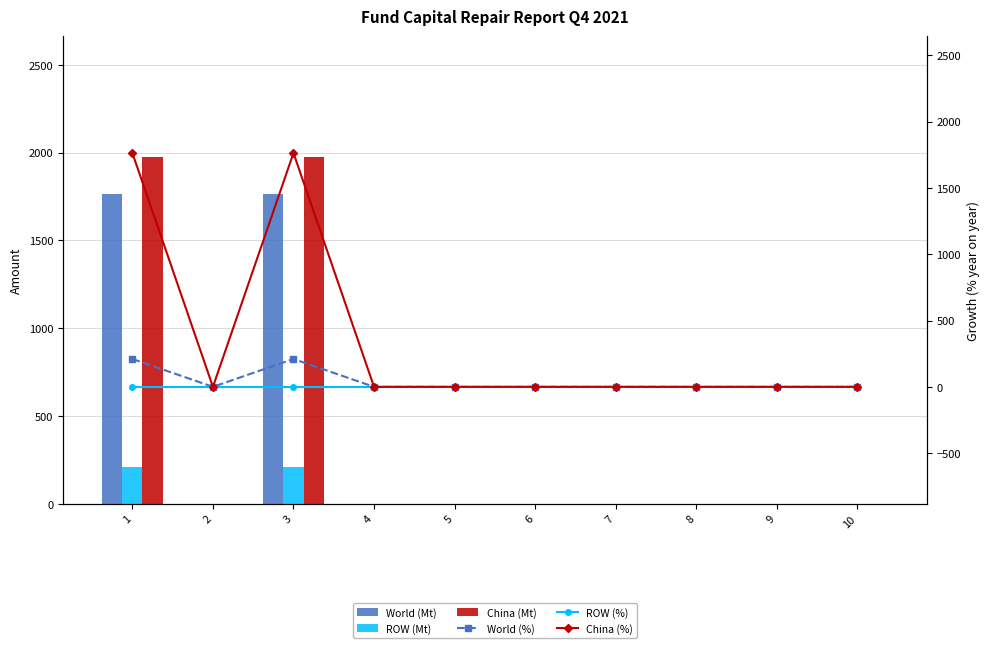

What is the value of the World (%) bar at the 3rd from the left?

210.2